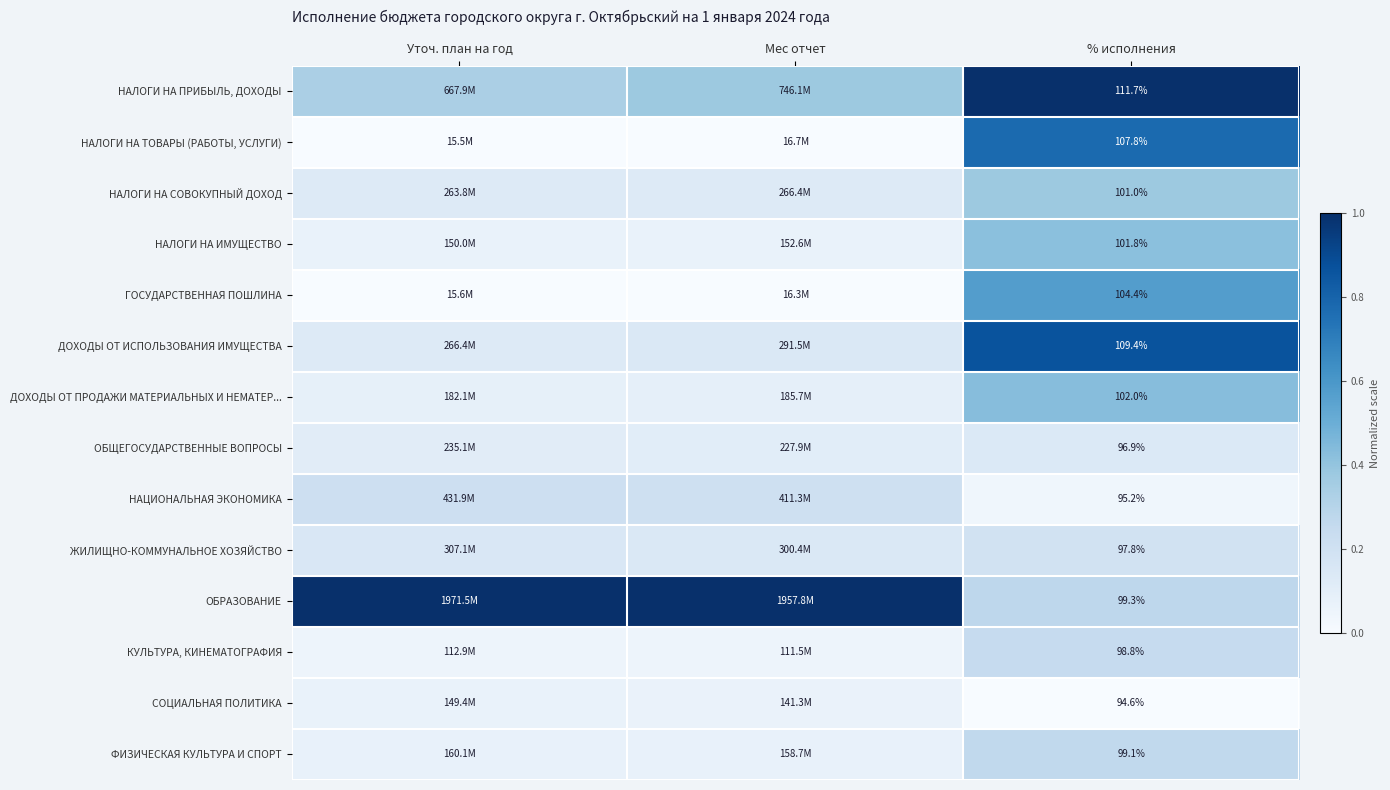

Rank the series at % исполнения from highest to lowest value.

НАЛОГИ НА ПРИБЫЛЬ, ДОХОДЫ, ДОХОДЫ ОТ ИСПОЛЬЗОВАНИЯ ИМУЩЕСТВА, НАЛОГИ НА ТОВАРЫ (РАБОТЫ, УСЛУГИ), ГОСУДАРСТВЕННАЯ ПОШЛИНА, ДОХОДЫ ОТ ПРОДАЖИ МАТЕРИАЛЬНЫХ И НЕМАТЕР..., НАЛОГИ НА ИМУЩЕСТВО, НАЛОГИ НА СОВОКУПНЫЙ ДОХОД, ОБРАЗОВАНИЕ, ФИЗИЧЕСКАЯ КУЛЬТУРА И СПОРТ, КУЛЬТУРА, КИНЕМАТОГРАФИЯ, ЖИЛИЩНО-КОММУНАЛЬНОЕ ХОЗЯЙСТВО, ОБЩЕГОСУДАРСТВЕННЫЕ ВОПРОСЫ, НАЦИОНАЛЬНАЯ ЭКОНОМИКА, СОЦИАЛЬНАЯ ПОЛИТИКА